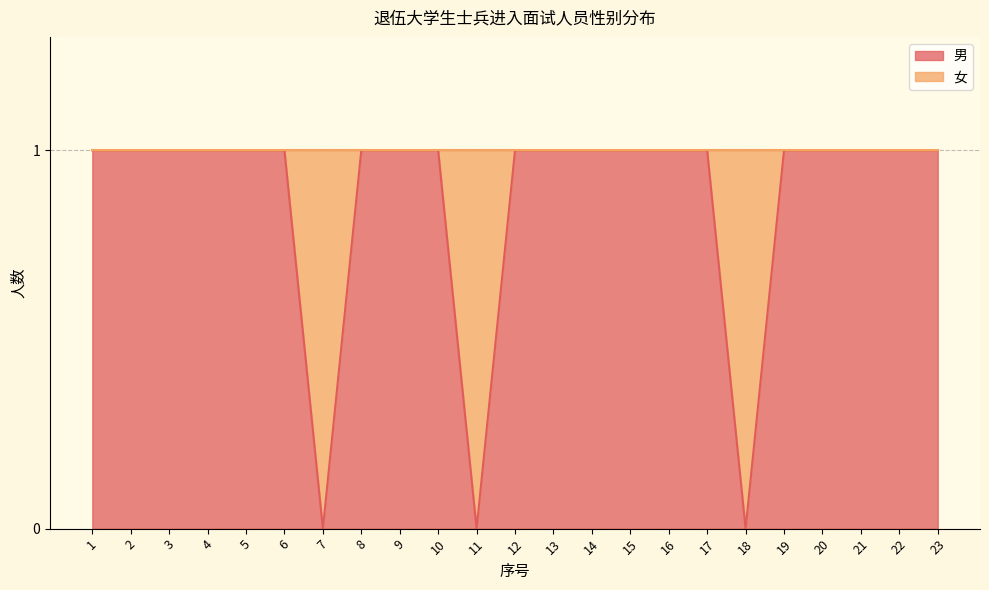

Between 12 and 15, which is larger?

12